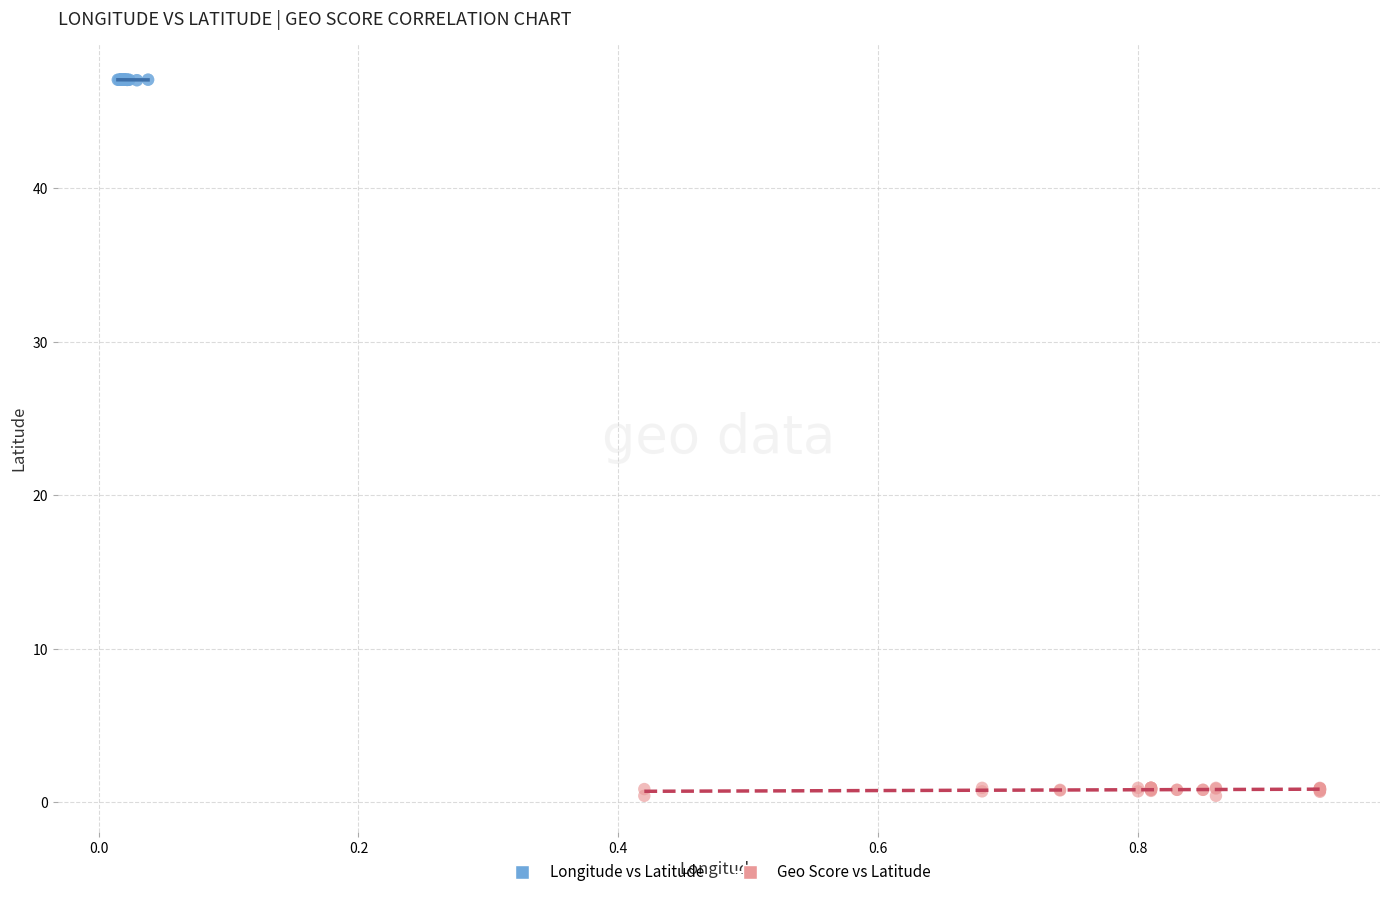

Which series has the largest Y range (max minus min)?

Geo Score vs Latitude